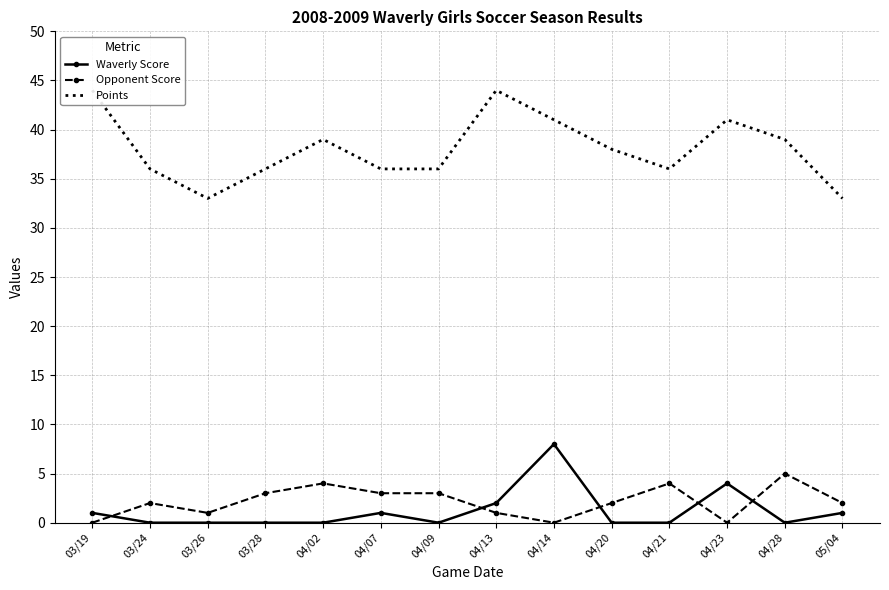

How many categories are shown in the chart?

14